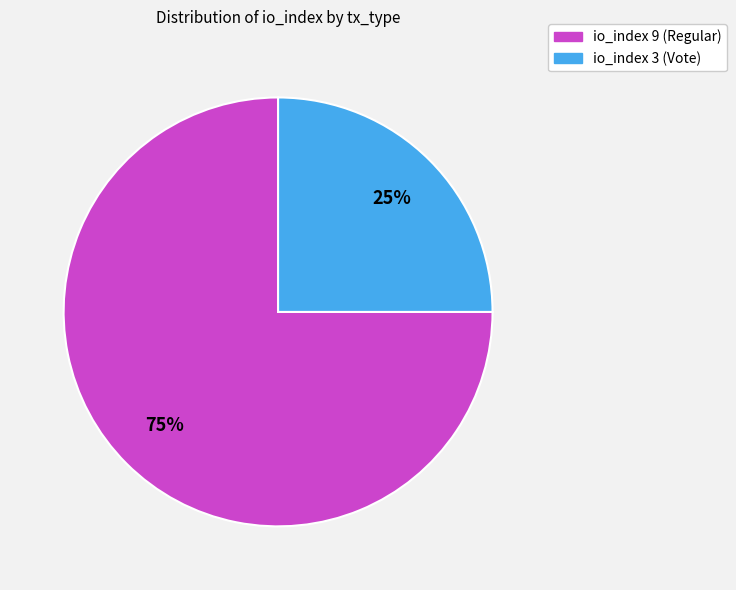

What is the majority slice?

io_index 9 (Regular)